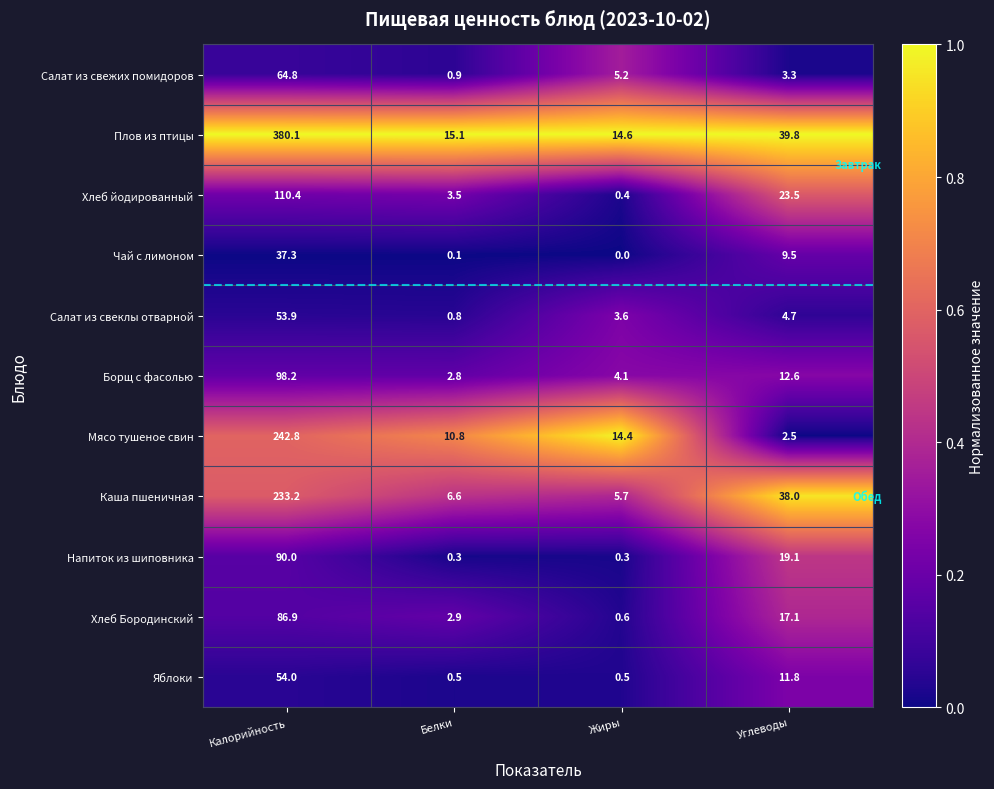

What is the sum of all Плов из птицы values?

449.6